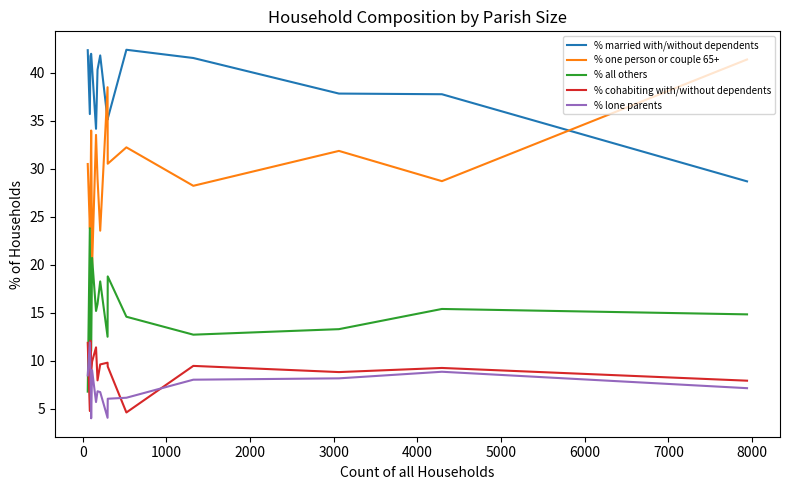

What is the difference between the maximum and second lowest values in the % cohabiting with/without dependents series?

7.3